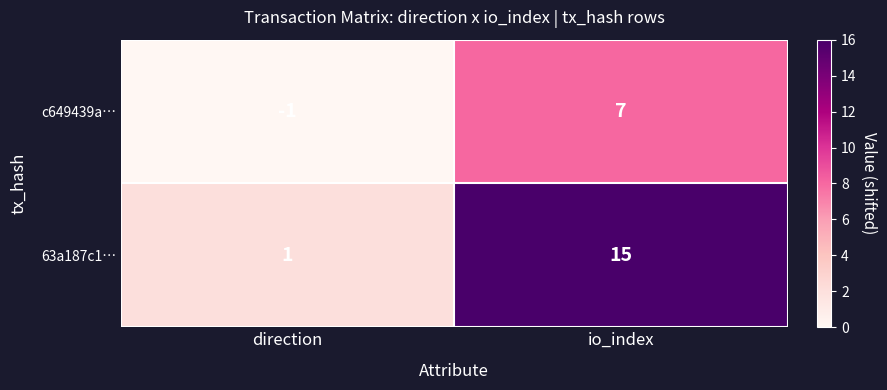

Reading left to right, transcribe all the data shown in this chart.

c649439a…: direction=-1	io_index=7
63a187c1…: direction=1	io_index=15